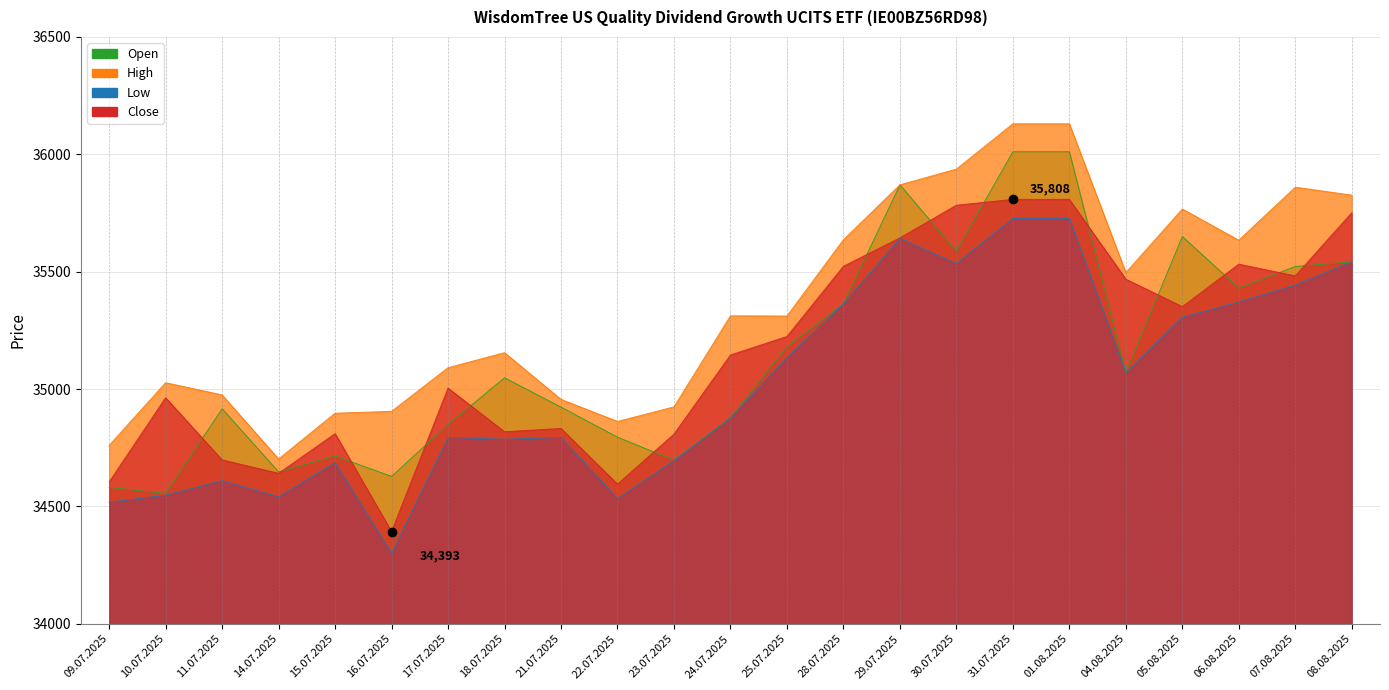

Reading left to right, list all the values displayed in this chart.

Open: 34581	34555	34916	34647	34715	34628	34849	35048	34923	34795	34697	34877	35180	35363	35870	35587	36011	36011	35070	35650	35430	35522	35542
High: 34760	35027	34975	34702	34897	34905	35091	35155	34956	34862	34924	35312	35311	35636	35870	35937	36130	36130	35496	35767	35634	35860	35826
Low: 34518	34548	34610	34541	34687	34300	34794	34786	34794	34533	34695	34877	35134	35363	35642	35535	35727	35727	35070	35306	35371	35443	35542
Close: 34604	34963	34698	34641	34810	34393	35004	34818	34832	34595	34808	35145	35224	35523	35644	35783	35808	35808	35468	35351	35532	35482	35751